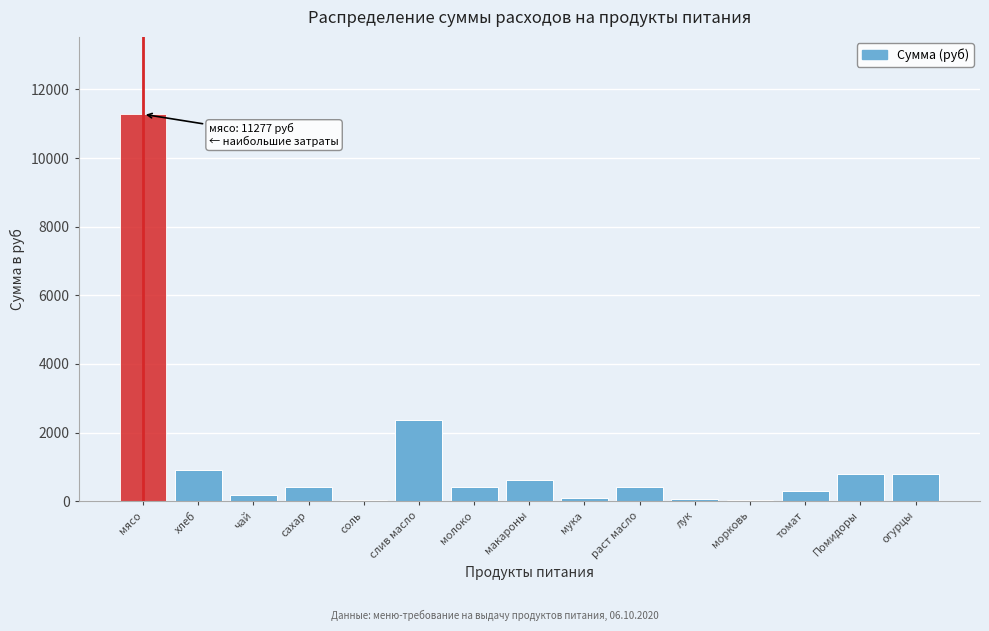

Is it true that the value at томат is 294.1?

True